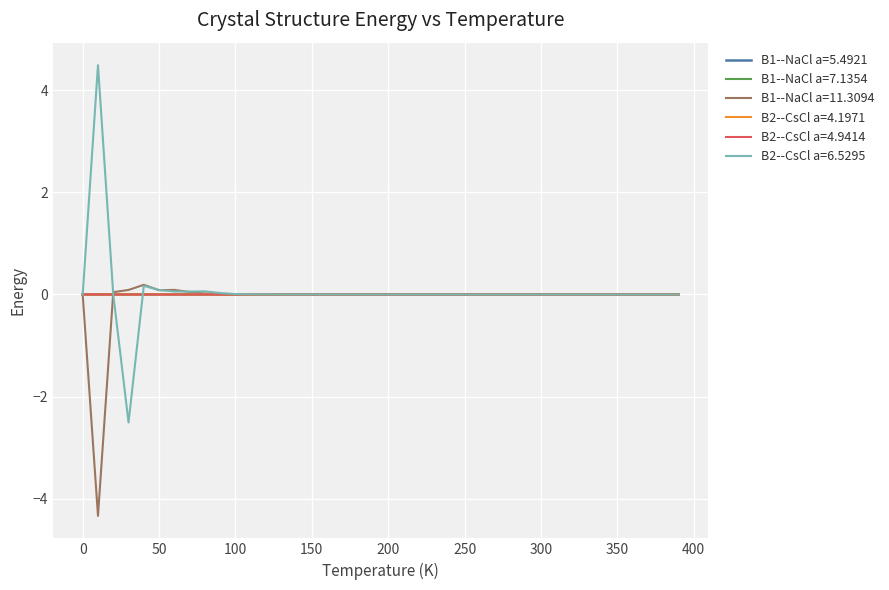

What is the smallest value displayed?

-4.3